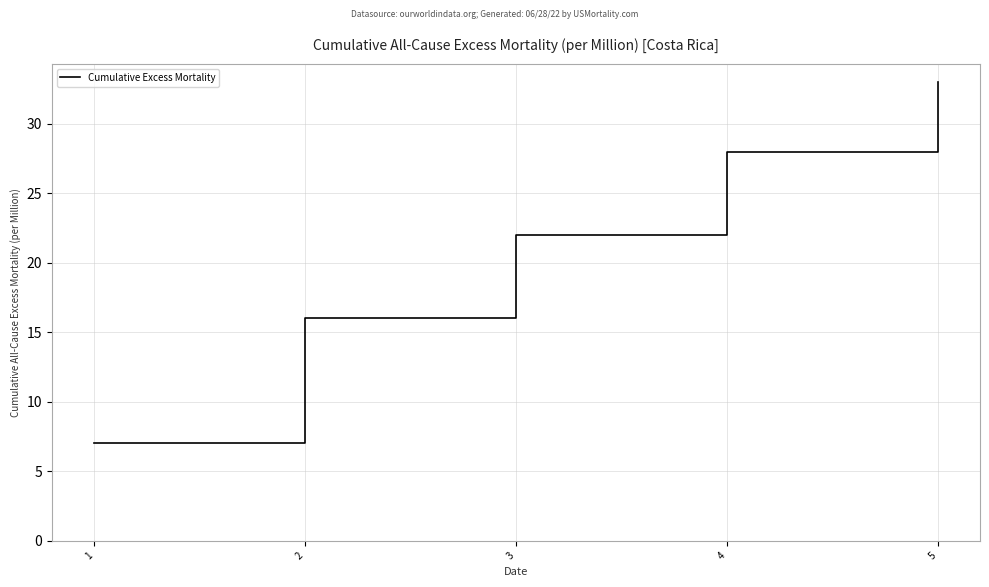

What is the change in value from 3 to 4?

+6